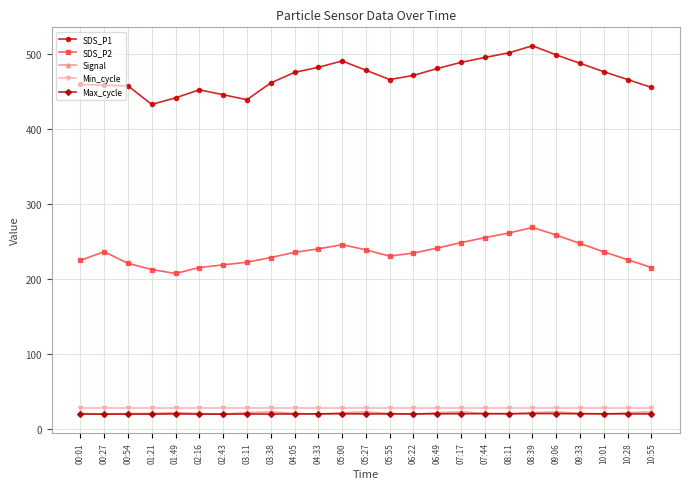

Between 03:11 and 05:00, which series saw the biggest shift?

SDS_P1